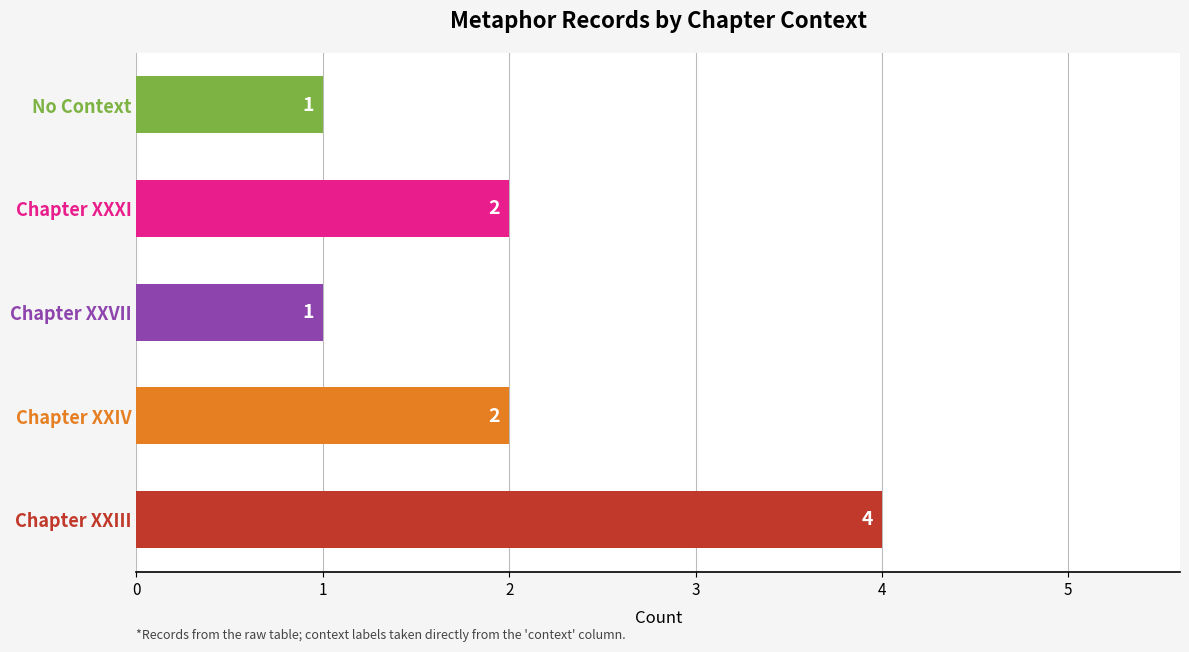

What is the difference between the maximum and minimum values?

3